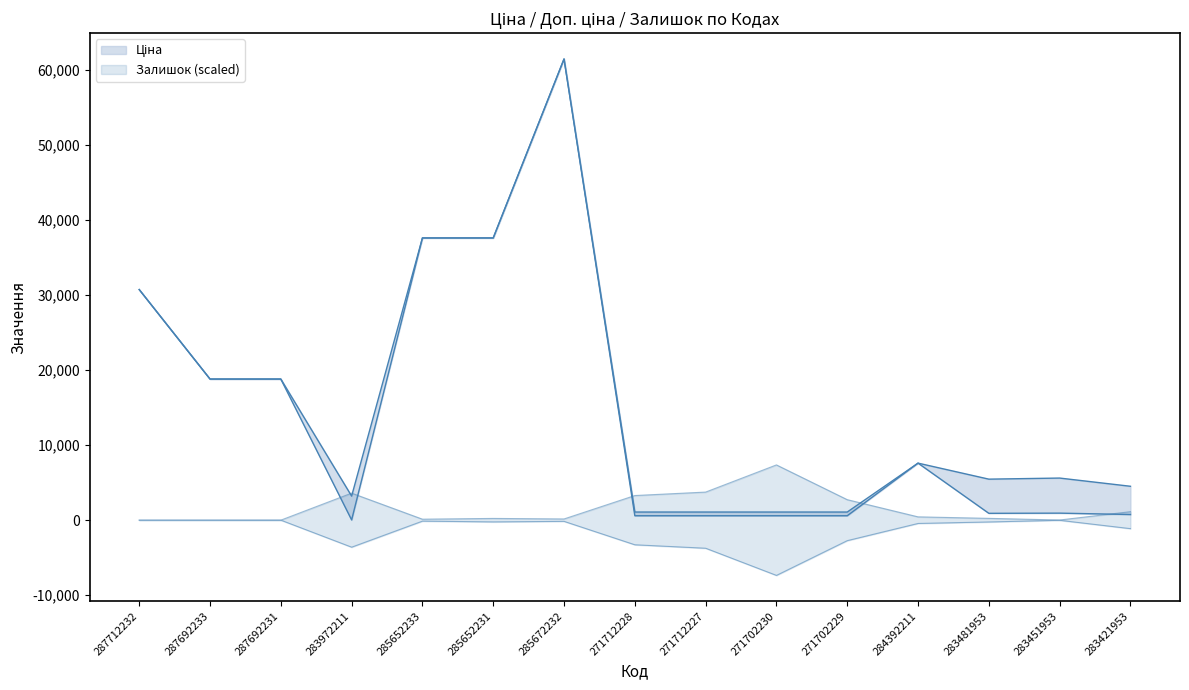

Where is the first local minimum for Доп. ціна?

283972211